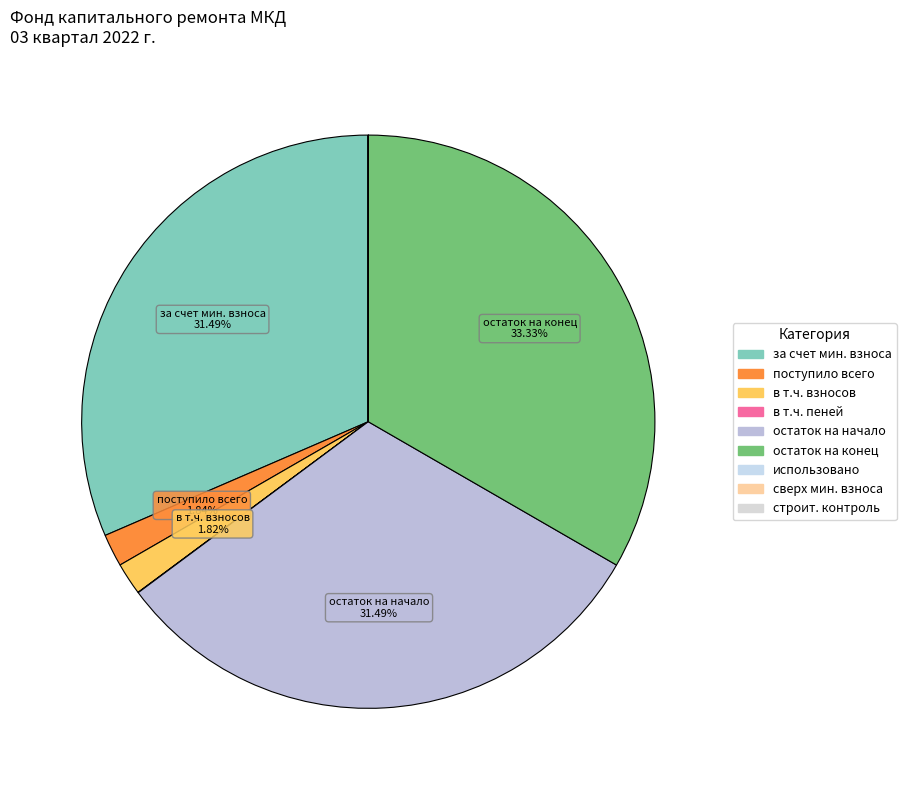

How many slices are in this pie chart?

9